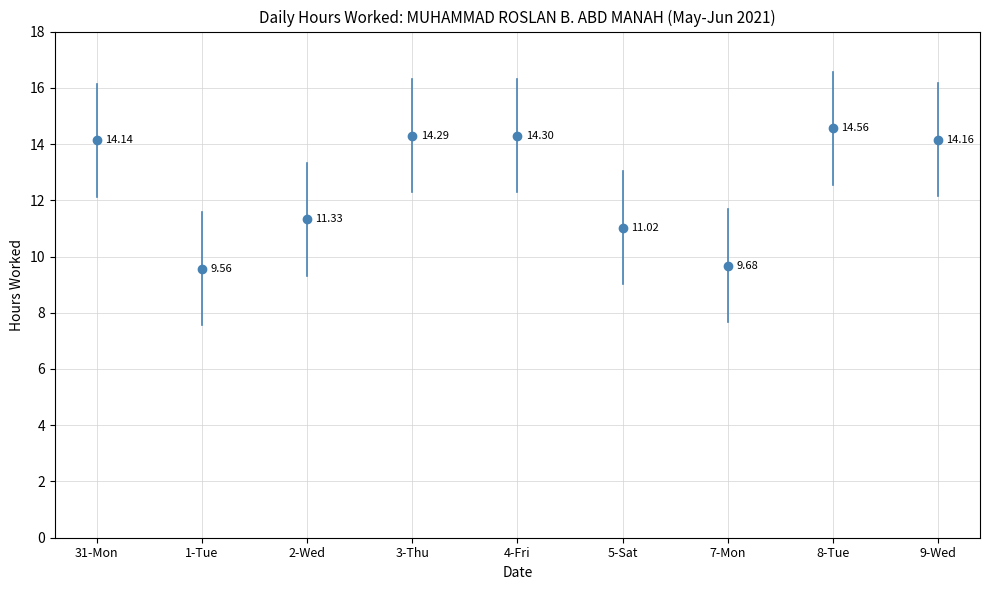

What is the sum of all values?

113.0